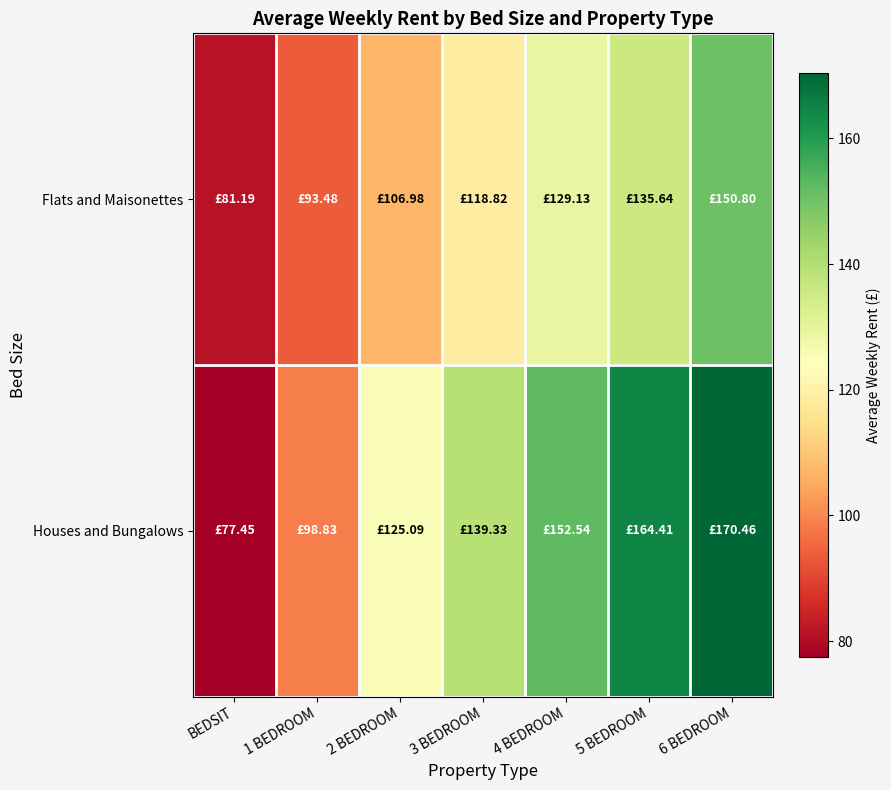

Reading left to right, transcribe all the data shown in this chart.

Flats and Maisonettes: BEDSIT=81.2	1 BEDROOM=93.5	2 BEDROOM=107.0	3 BEDROOM=118.8	4 BEDROOM=129.1	5 BEDROOM=135.6	6 BEDROOM=150.8
Houses and Bungalows: BEDSIT=77.5	1 BEDROOM=98.8	2 BEDROOM=125.1	3 BEDROOM=139.3	4 BEDROOM=152.5	5 BEDROOM=164.4	6 BEDROOM=170.5